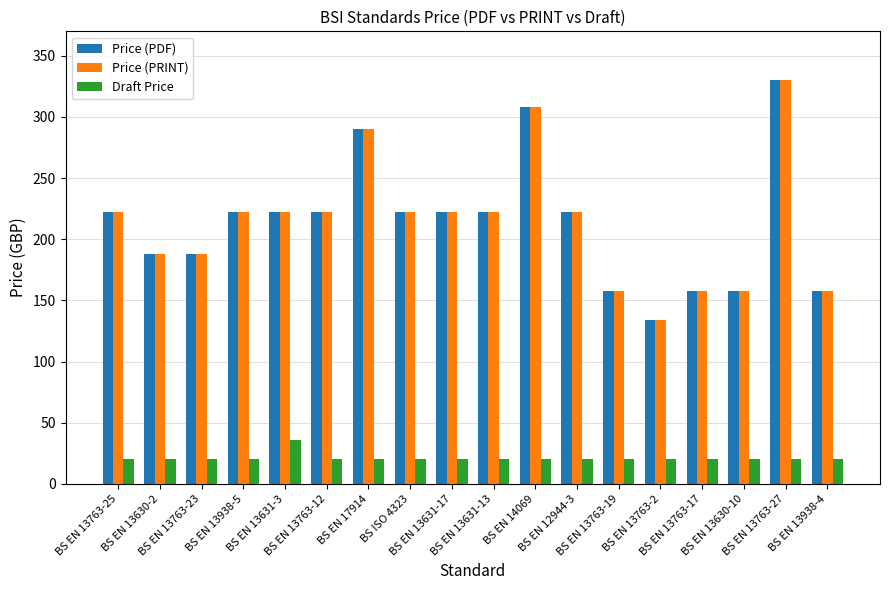

What is the lowest value of the Price (PRINT) series?

134